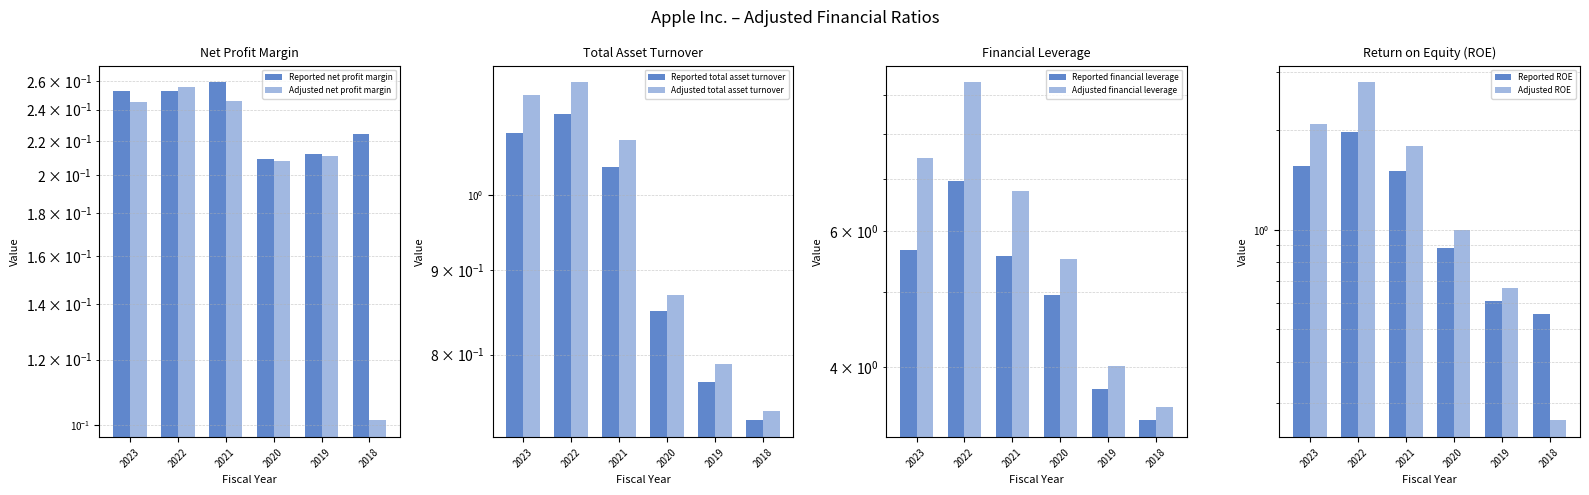

What is the maximum value for Reported net profit margin?

0.3